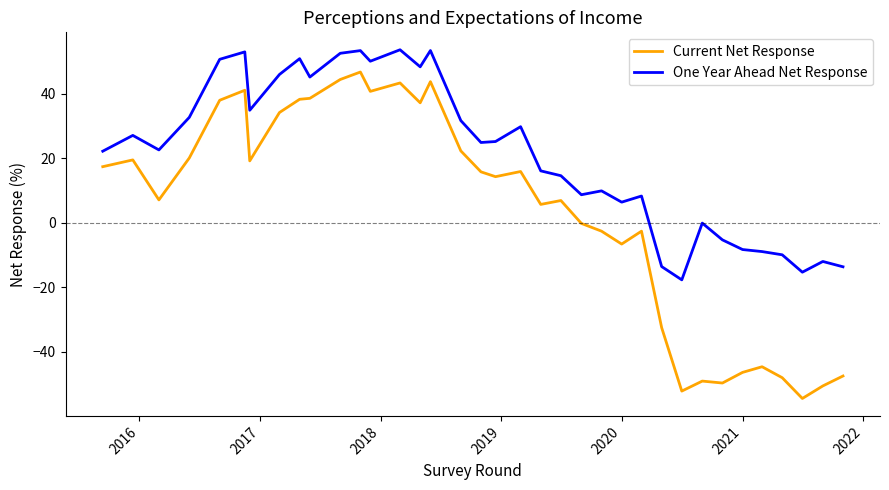

List the series in order of their overall mean, lowest first.

Current Net Response, One Year Ahead Net Response